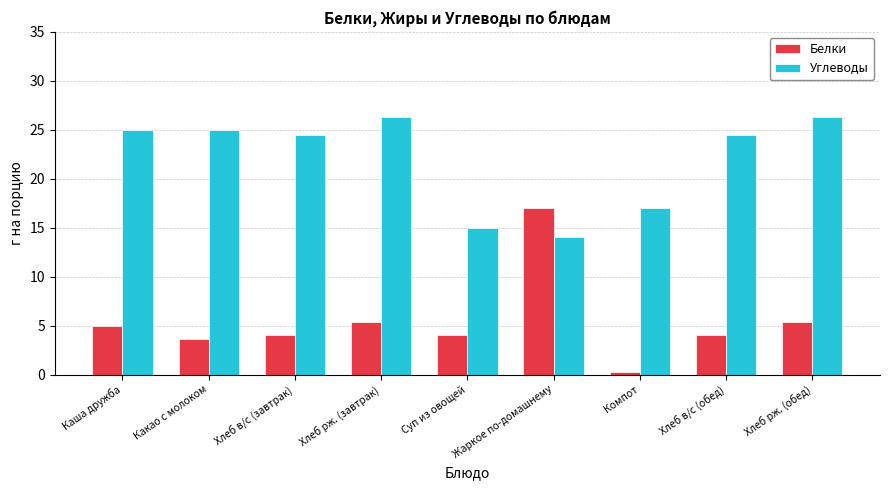

Which series changed the most between Хлеб в/с (обед) and Хлеб рж. (обед)?

Углеводы